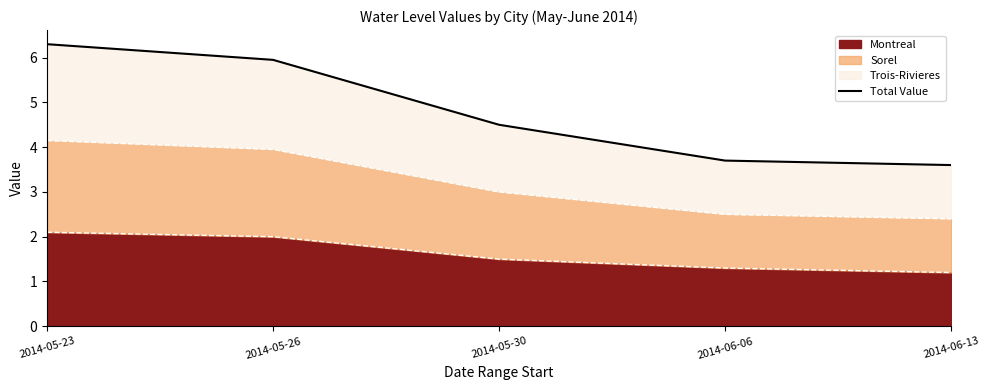

How many categories are shown in the chart?

5